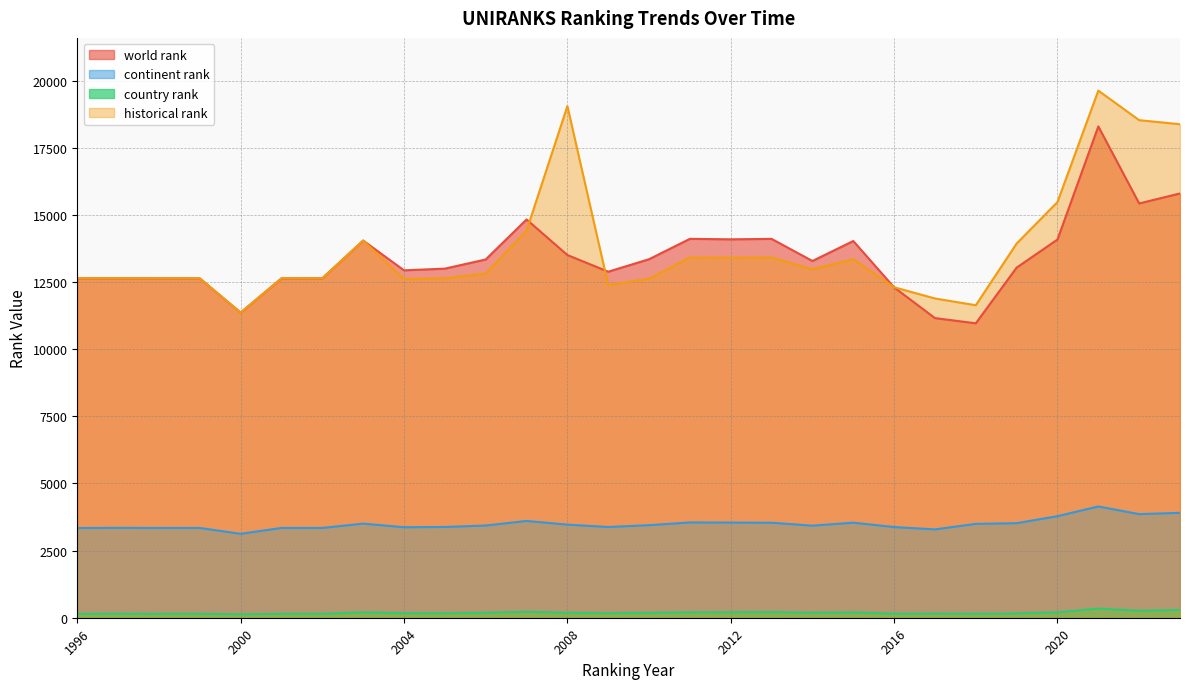

Which has a higher value, 1996 or 2001?

1996